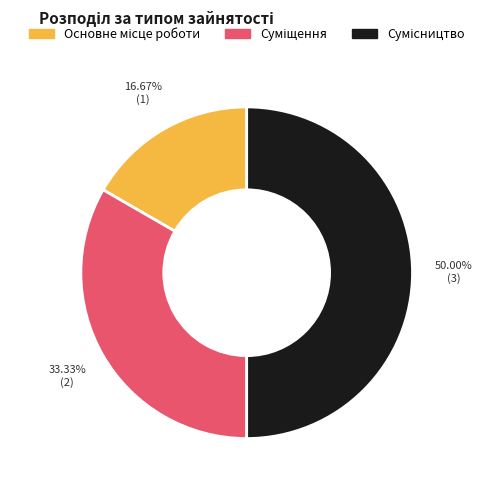

To the nearest percent, what is the average slice percentage?

33%